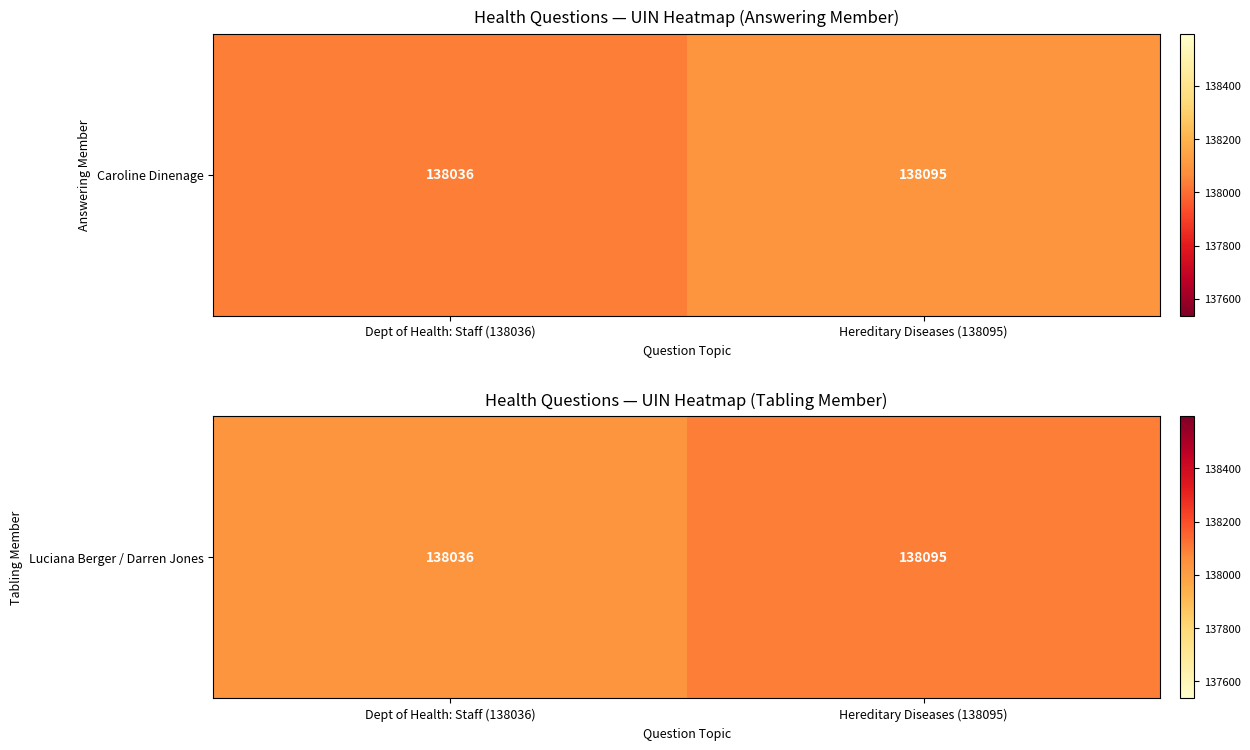

Approximately how many times larger is the value at Hereditary Diseases (138095) compared to Dept of Health: Staff (138036)?

1.0